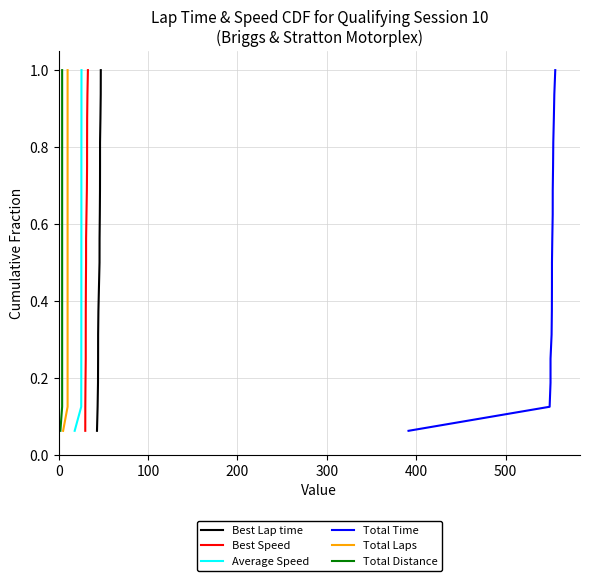

What is the label of the 15th point from the right?

100